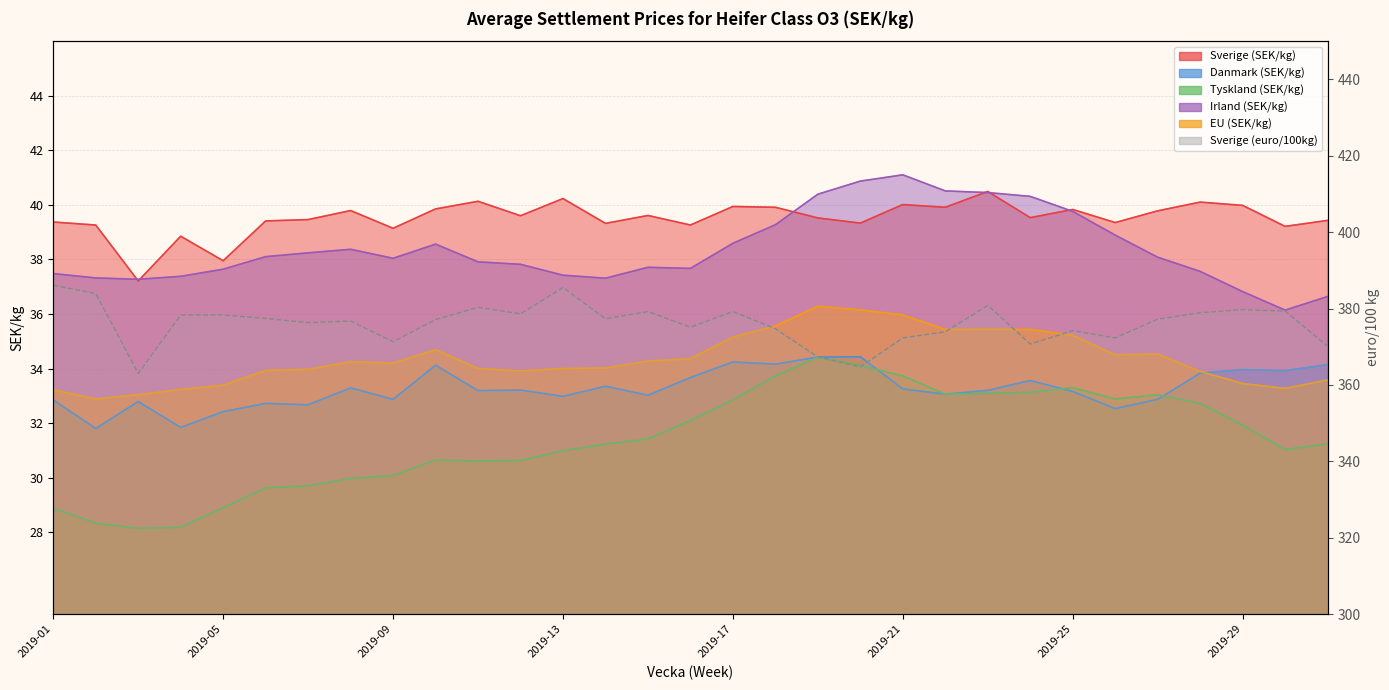

At which category does Sverige (SEK/kg) reach its first local peak?

2019-04